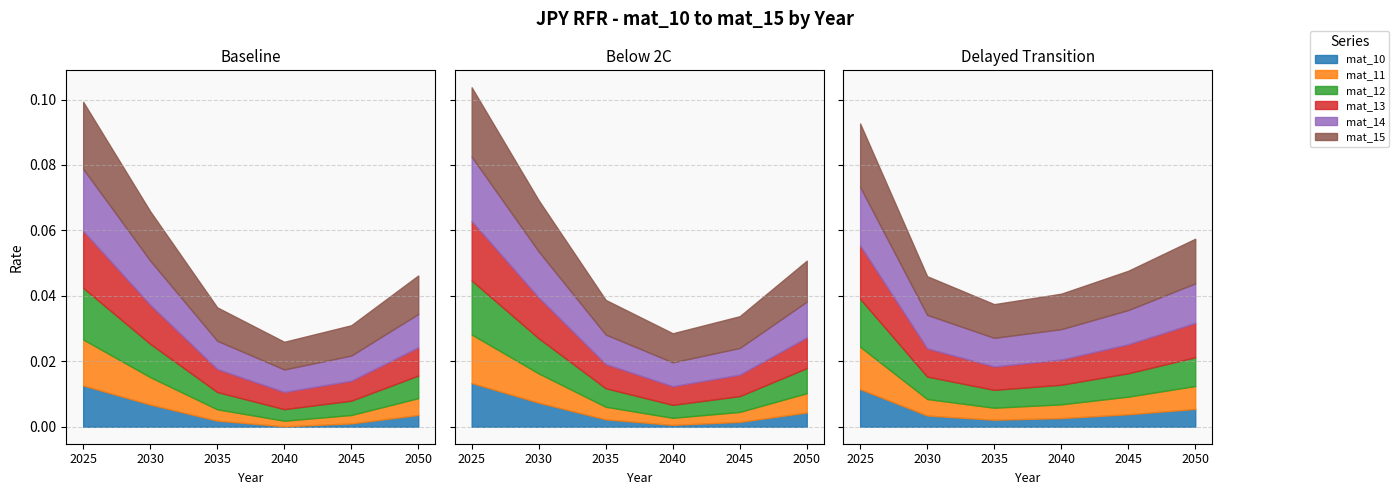

Which series changed the most between 2030 and 2045?

mat_15